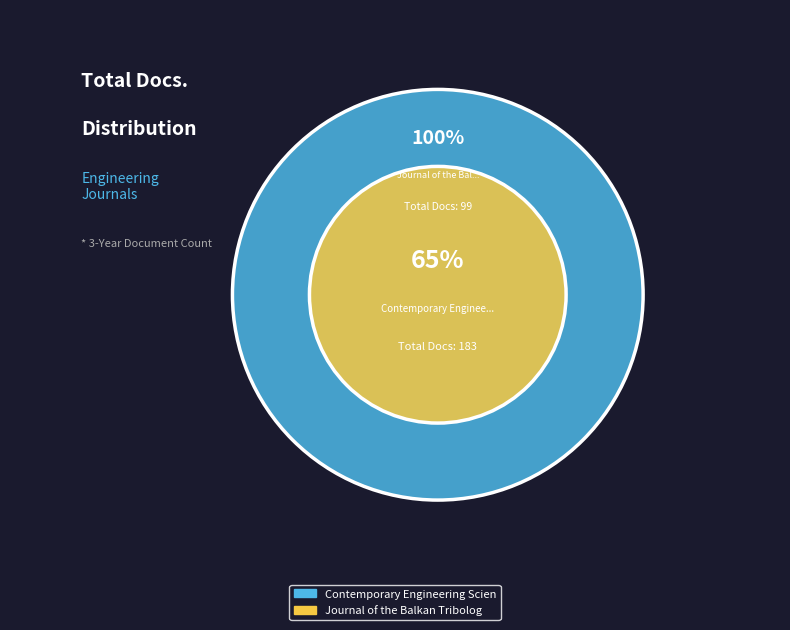

Which category accounts for the majority?

Contemporary Engineering Sciences